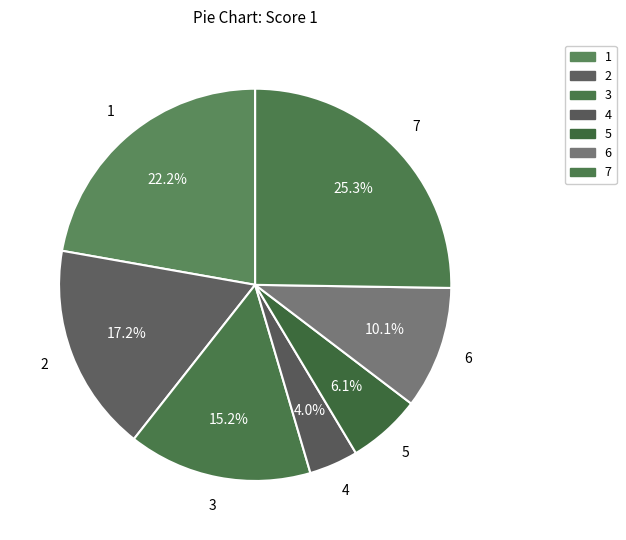

To the nearest percent, what is the combined percentage of 1 and 3?

37%